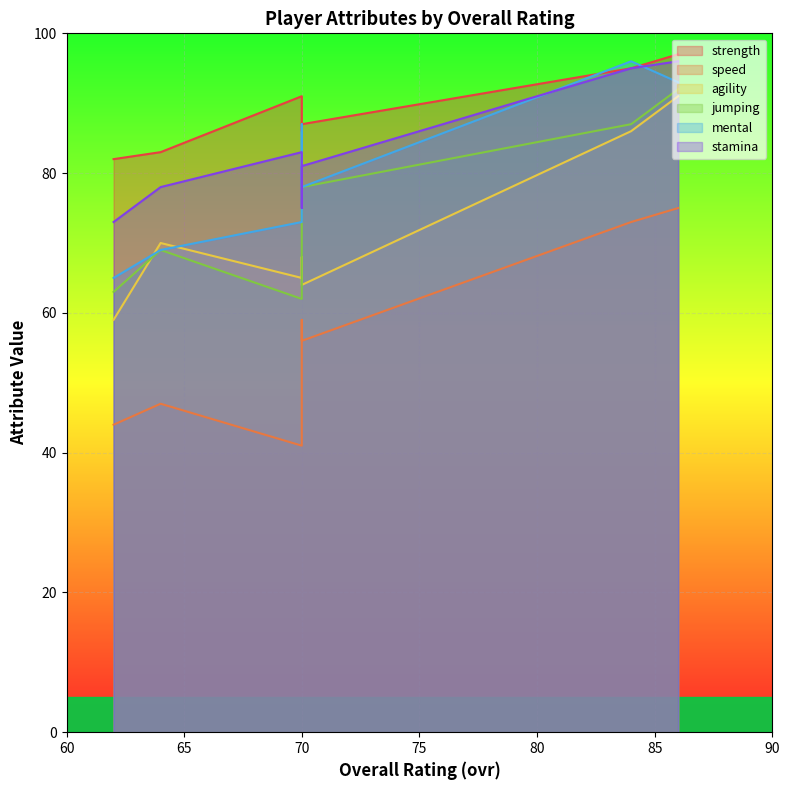

How many interior local valleys does the jumping series have?

1